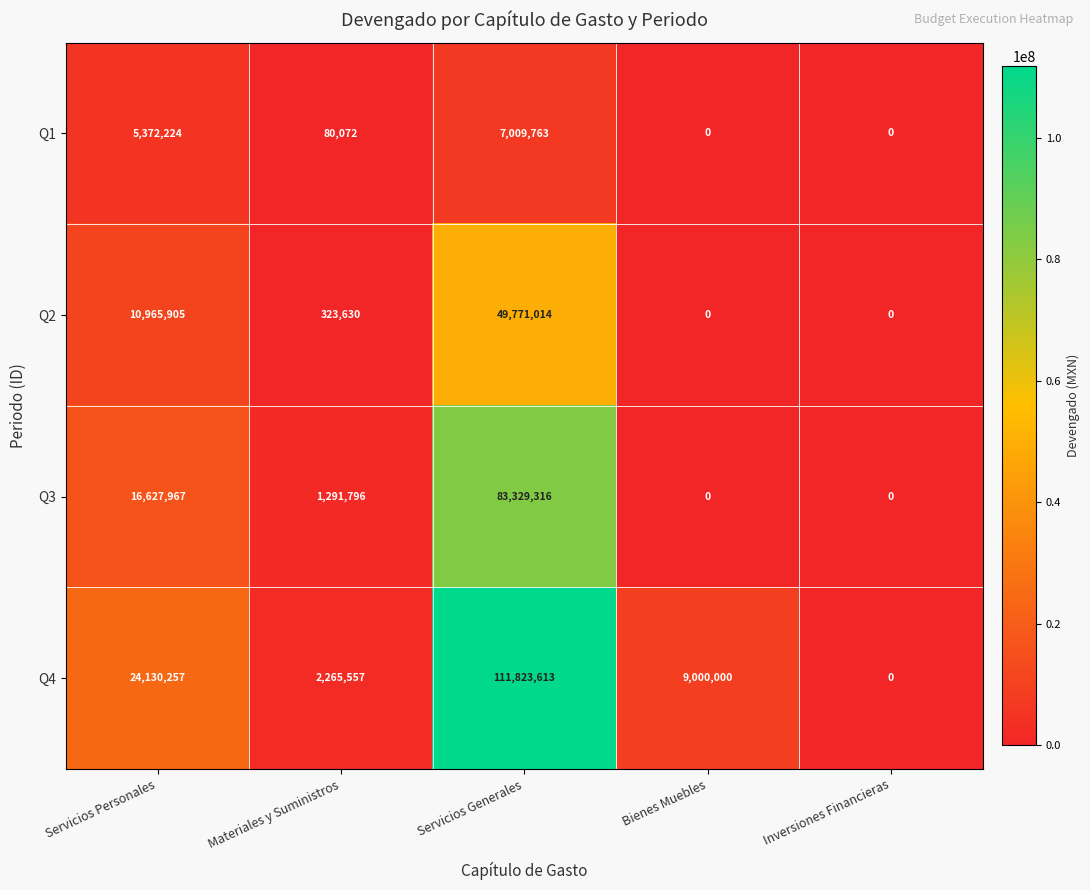

Reading left to right, transcribe all the data shown in this chart.

Q1: 5372224	80072	7009763	0	0
Q2: 10965905	323630	49771014	0	0
Q3: 16627967	1291796	83329316	0	0
Q4: 24130257	2265557	111823613	9000000	0